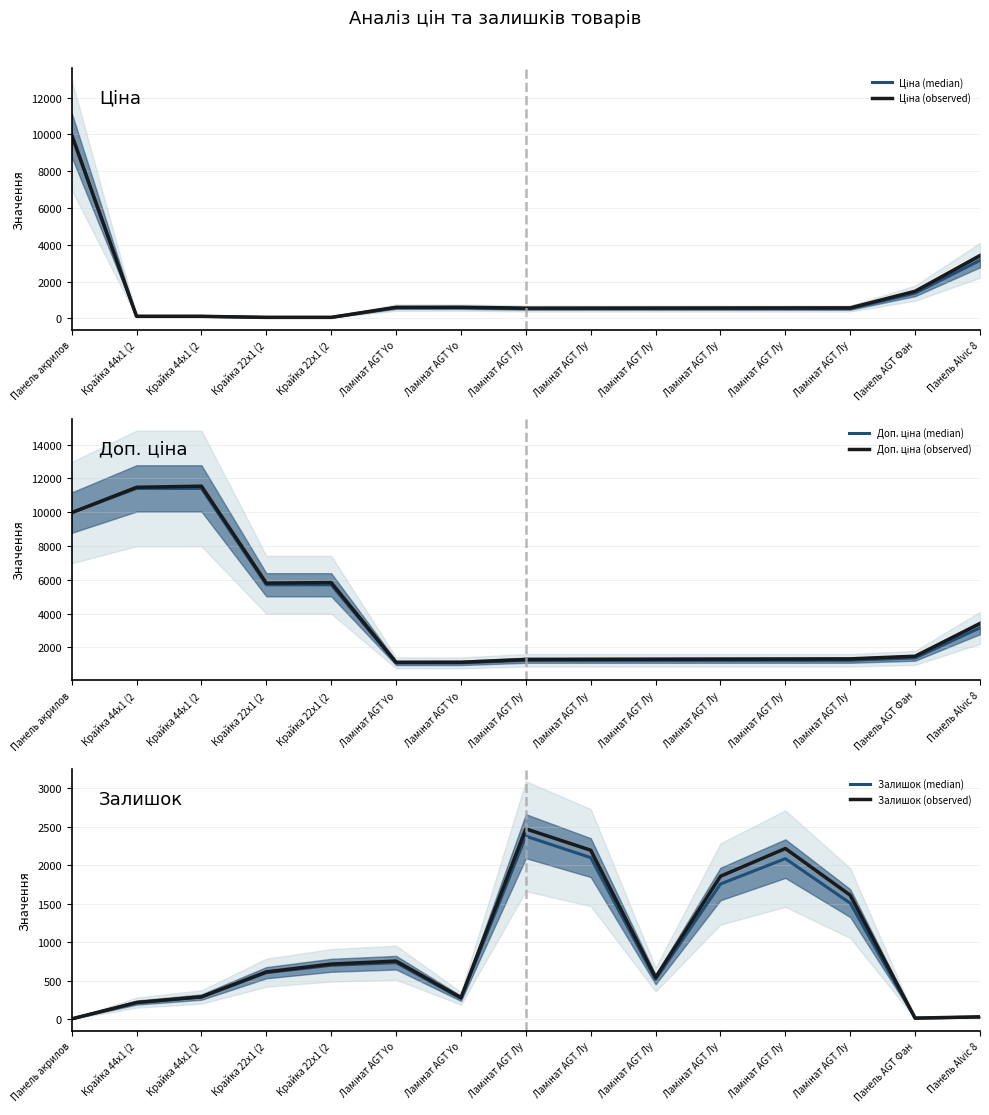

After their last crossing, which series has the higher values: Доп. ціна (median) or Ціна (median)?

Доп. ціна (median)